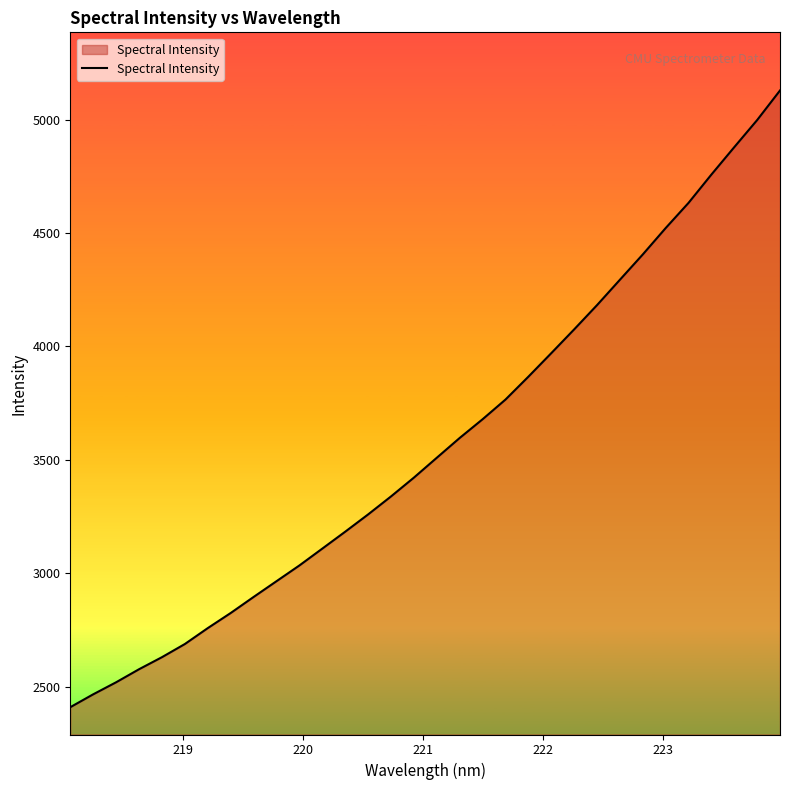

What is the difference between the maximum and minimum values?

2719.9